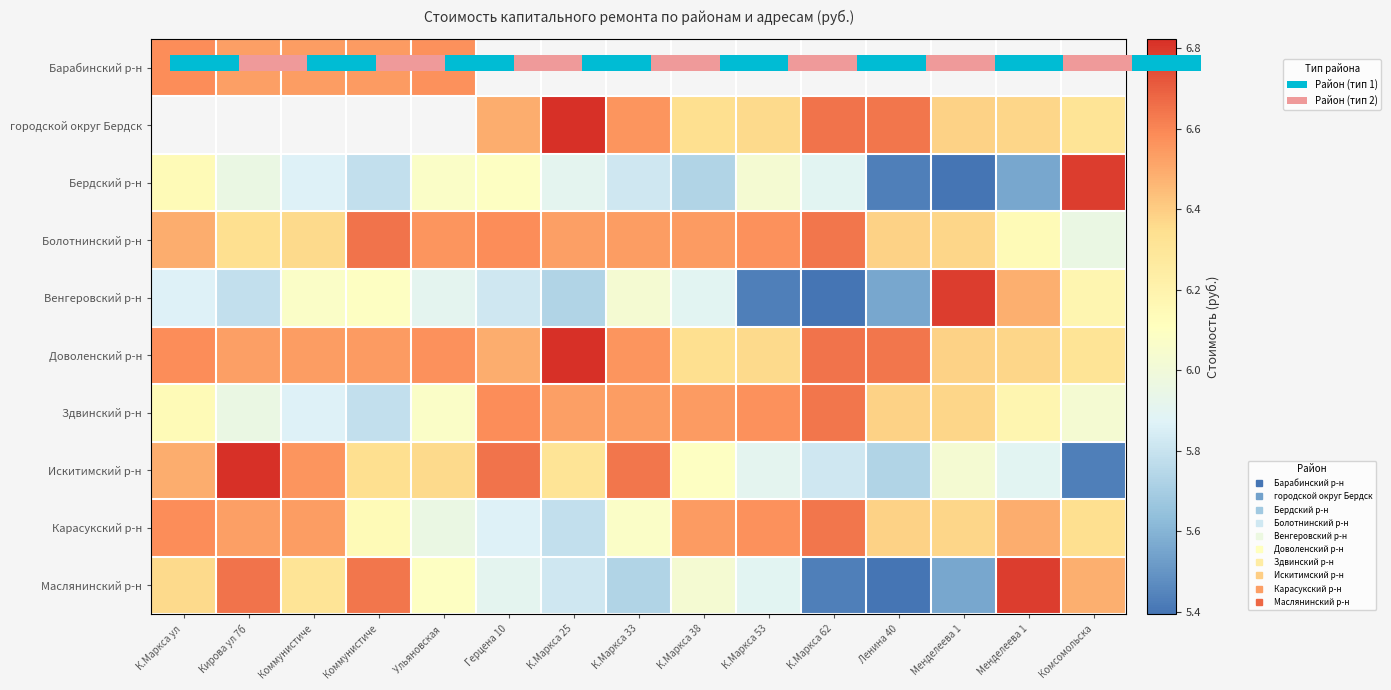

Which series changed the most between К.Маркса ул and Кирова ул 7б?

Искитимский р-н